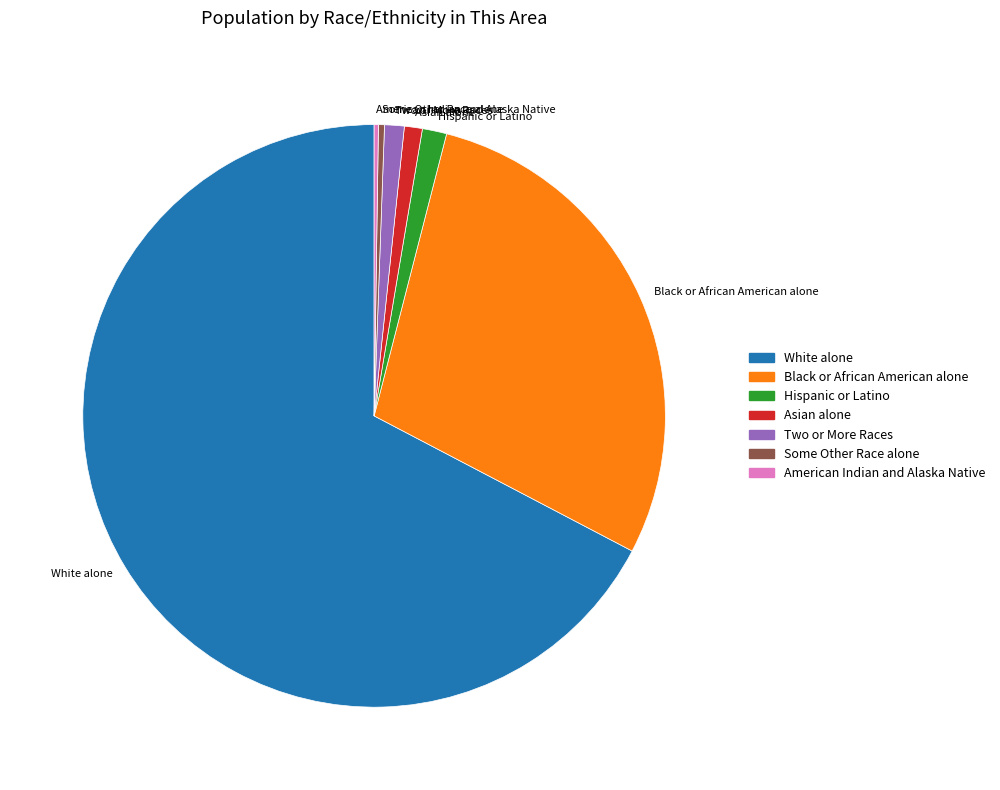

Is there a majority slice in this chart?

Yes